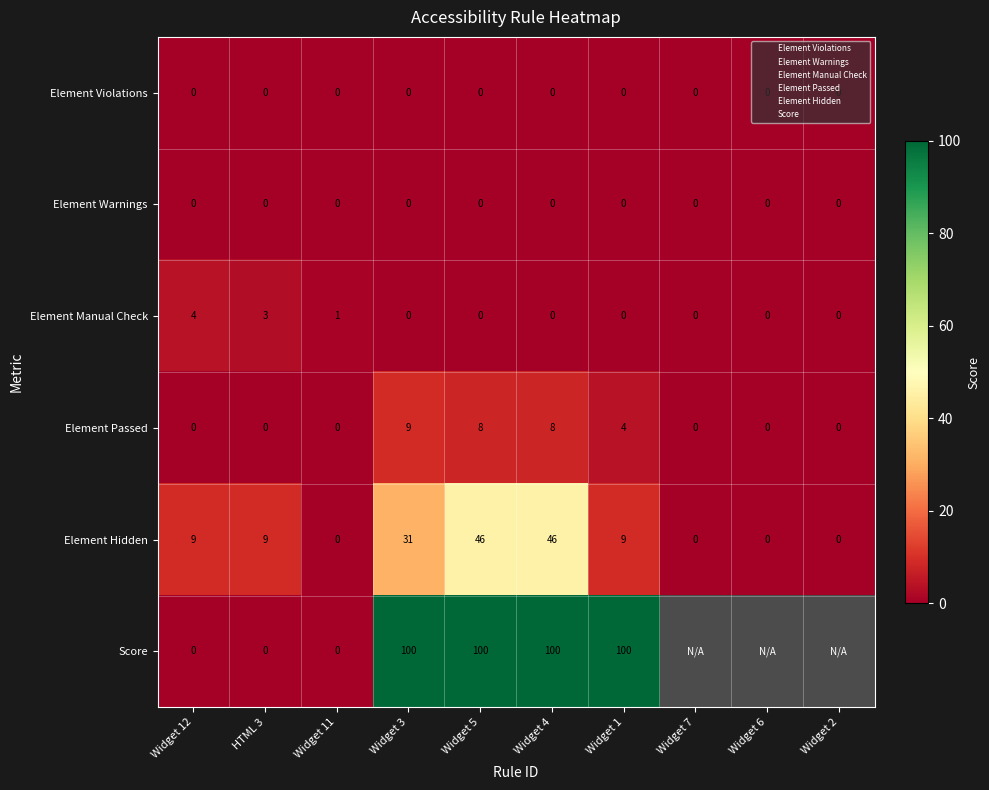

At which label is Element Passed closest to 4?

Widget 1